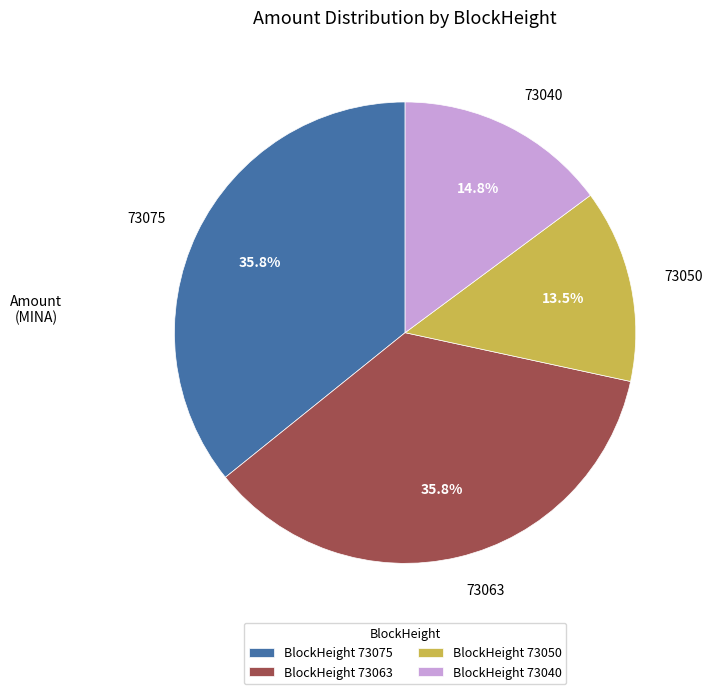

Does 73040 account for over 50% of the chart?

No